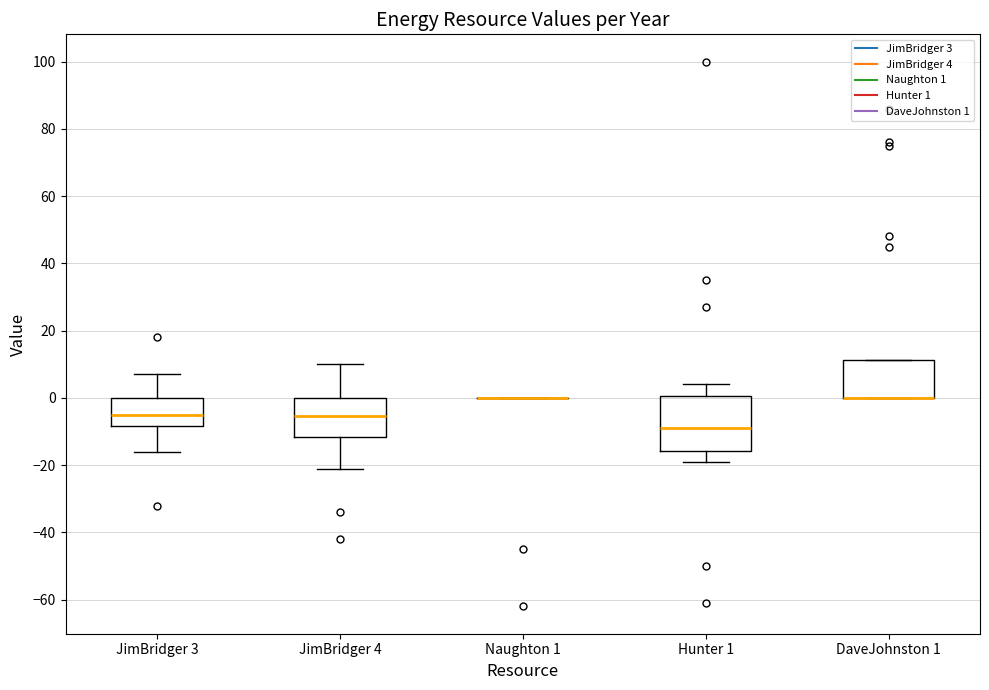

Where is the upper edge of the box for DaveJohnston 1 on the y-axis? The values are not printed on the chart, so give them approximately, as read against the axis.

12